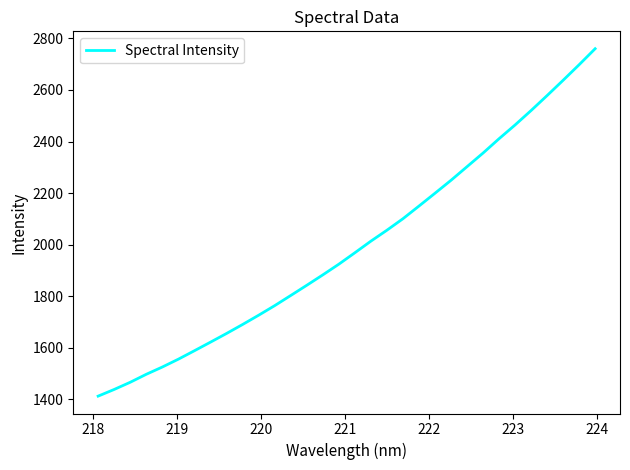

What is the difference between the maximum and minimum values?

1347.2